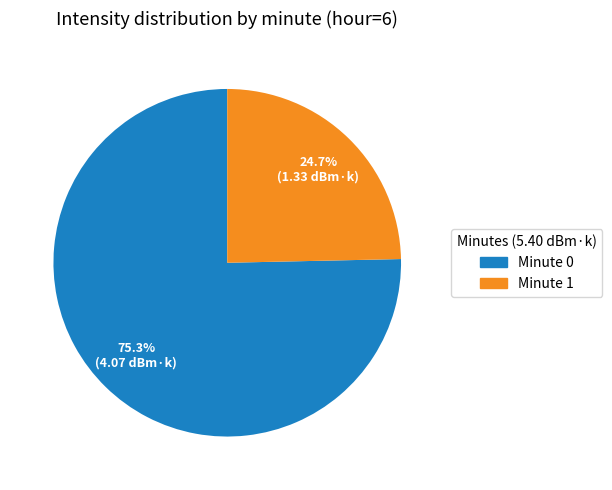

Count the number of slices in the pie.

2